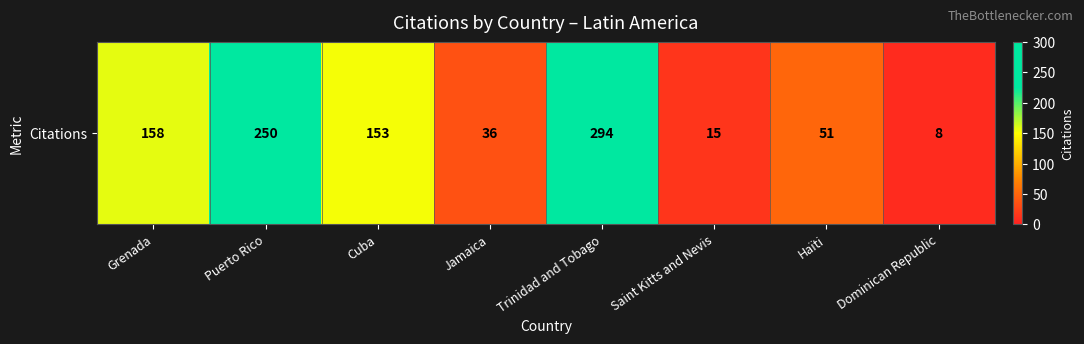

Rank the categories by value from lowest to highest.

Dominican Republic, Saint Kitts and Nevis, Jamaica, Haïti, Cuba, Grenada, Puerto Rico, Trinidad and Tobago